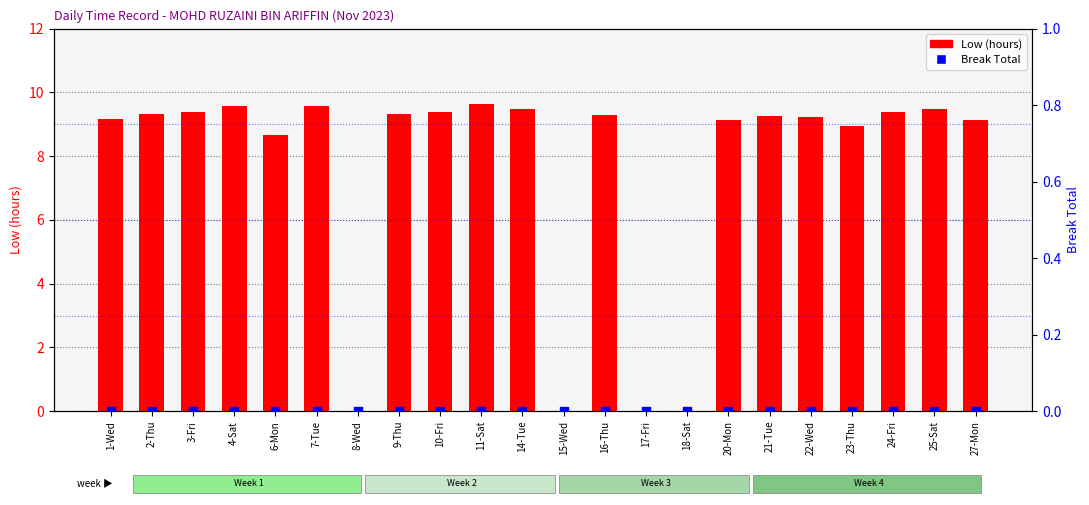

What are all the series names shown in the legend?

Low (hours), Break Total